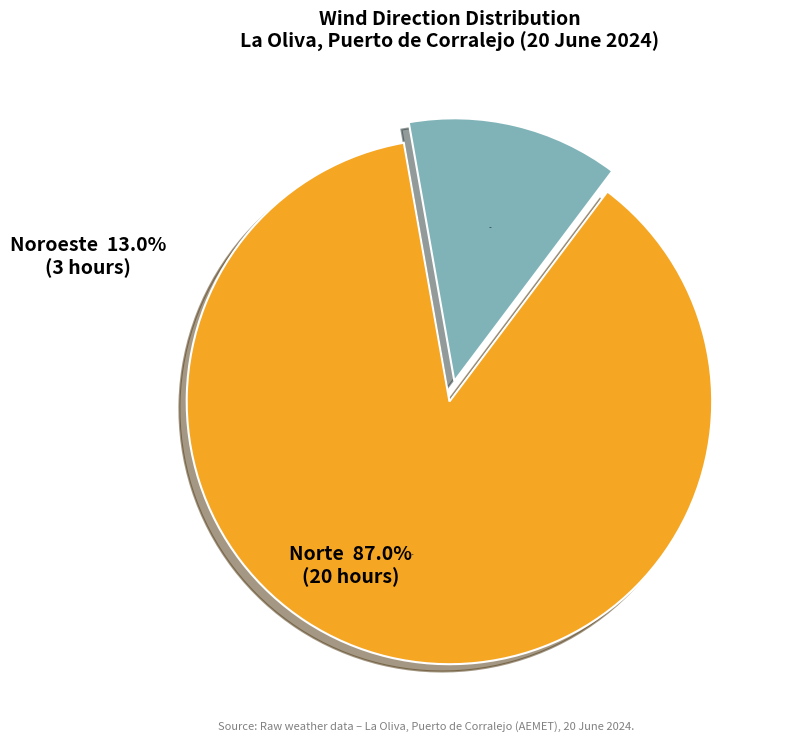

Is the sum of Norte and Noroeste greater than half?

Yes